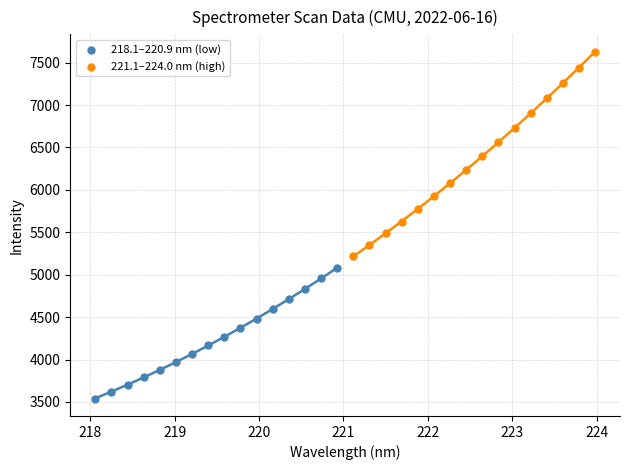

Which series contains the highest Y value?

221.1–224.0 nm (high)